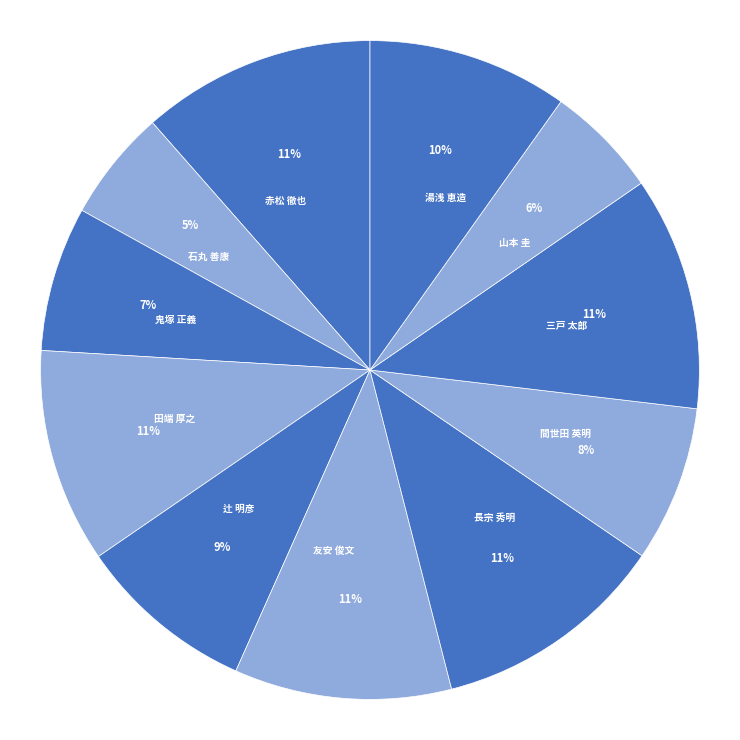

True or false: 赤松 徹也 accounts for 11% of the total.

True